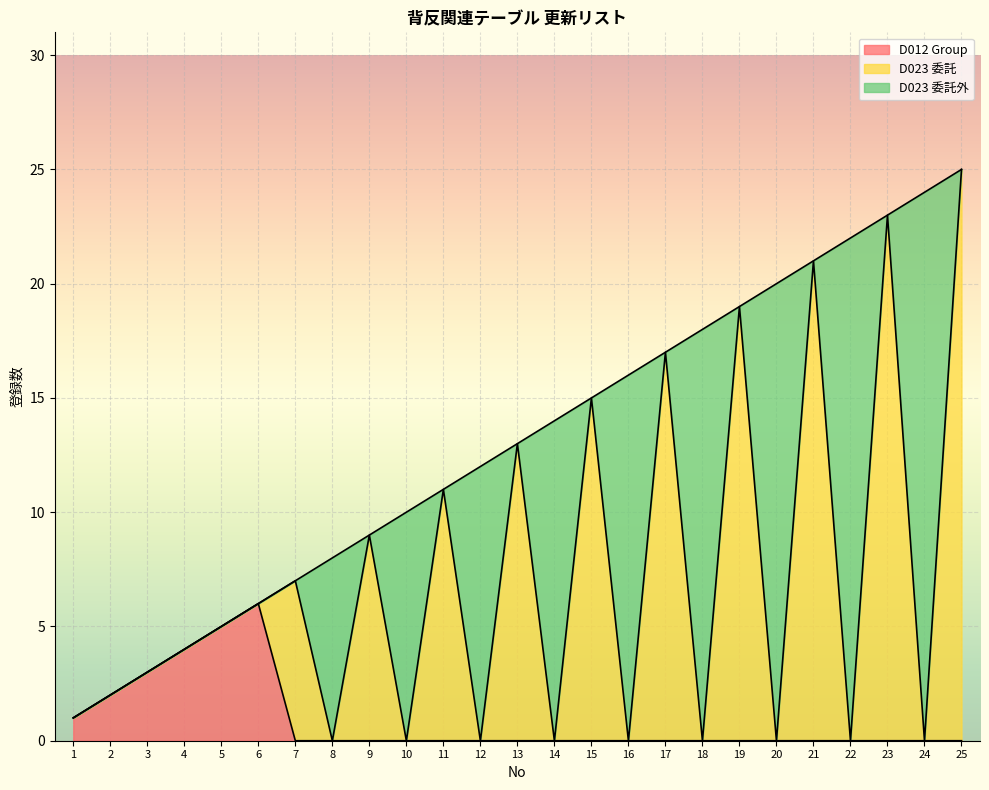

The value of D023 委託 at 4 is 6. True or false?

False